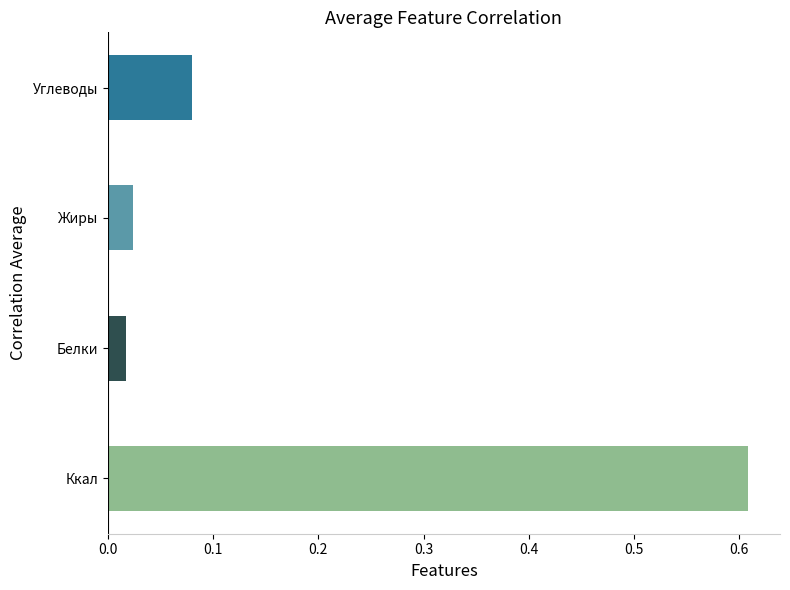

Is it true that the value at Белки is 0.0?

False